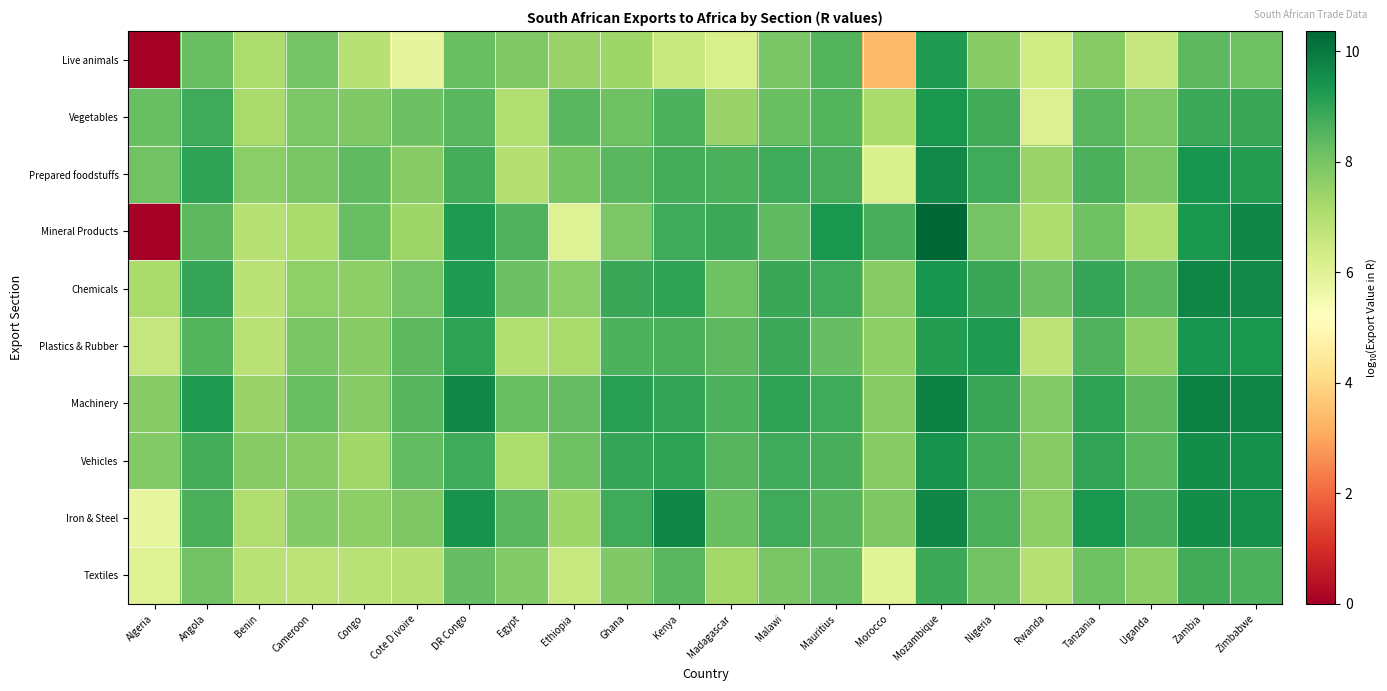

At which category does the chart reach its minimum across all series?

Algeria